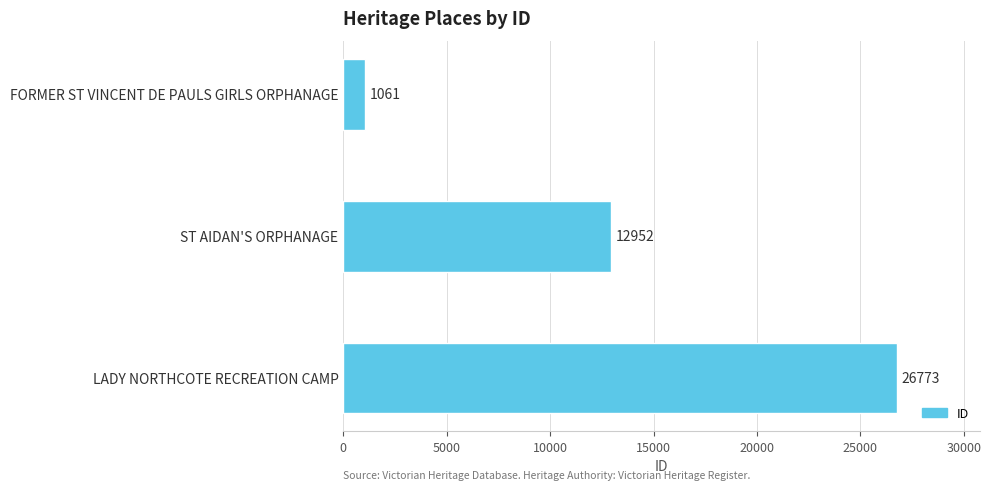

How many bars are there in total?

3